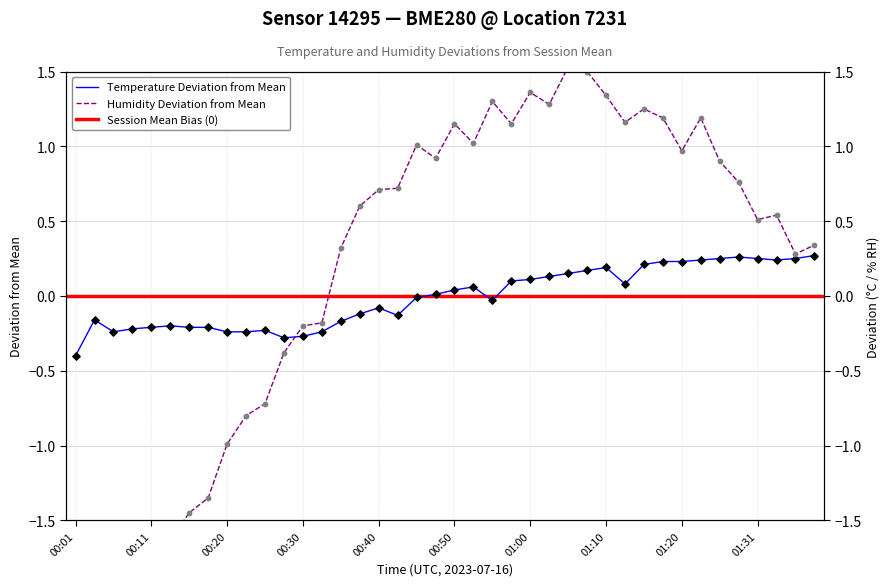

What is the total value across all series at 00:23?

-1.0